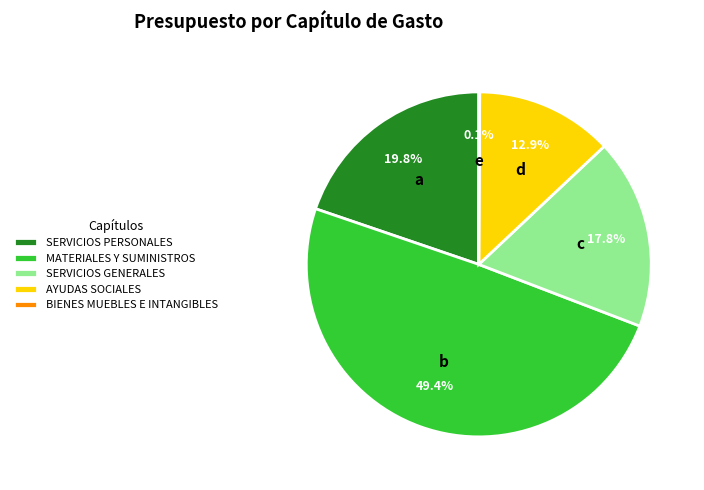

What percentage do AYUDAS SOCIALES and MATERIALES Y SUMINISTROS together represent?

62.3%